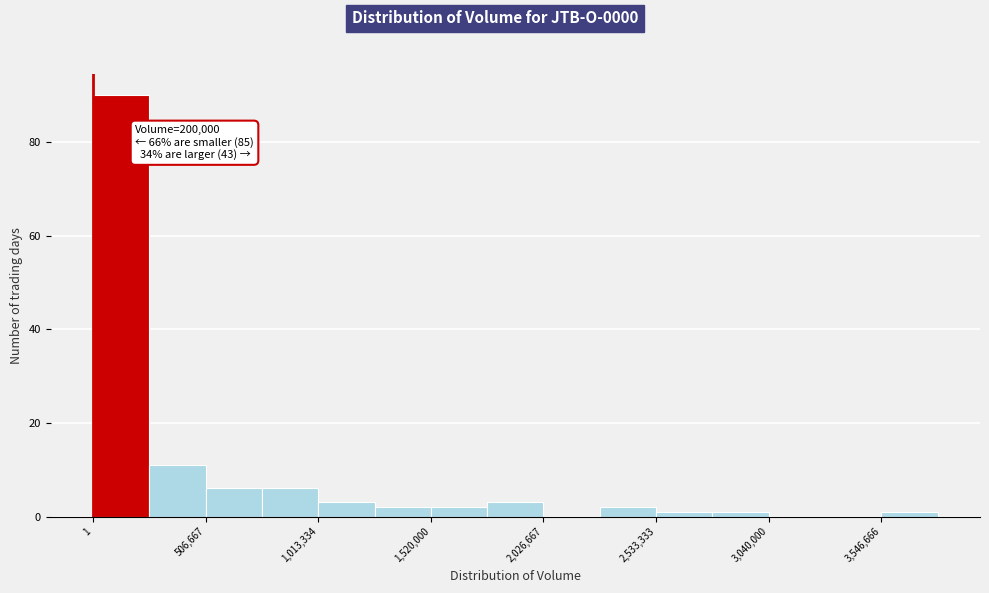

Read against the x-axis, roughly where is the centre of the tallest bar?

100000